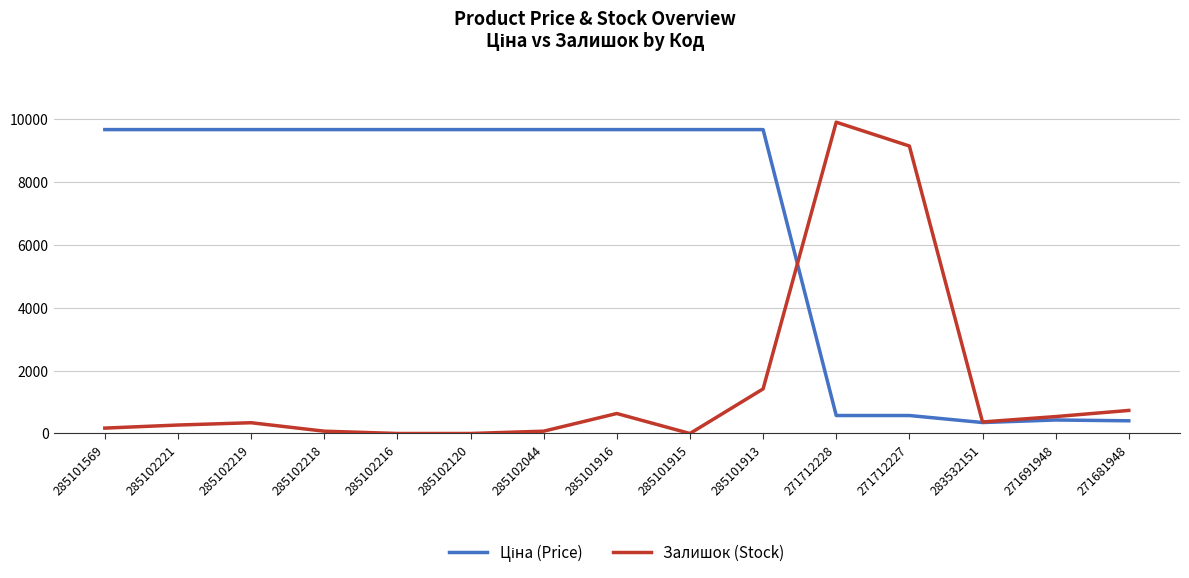

In Ціна (Price), how many points are lower than both neighbors (excluding endpoints)?

1